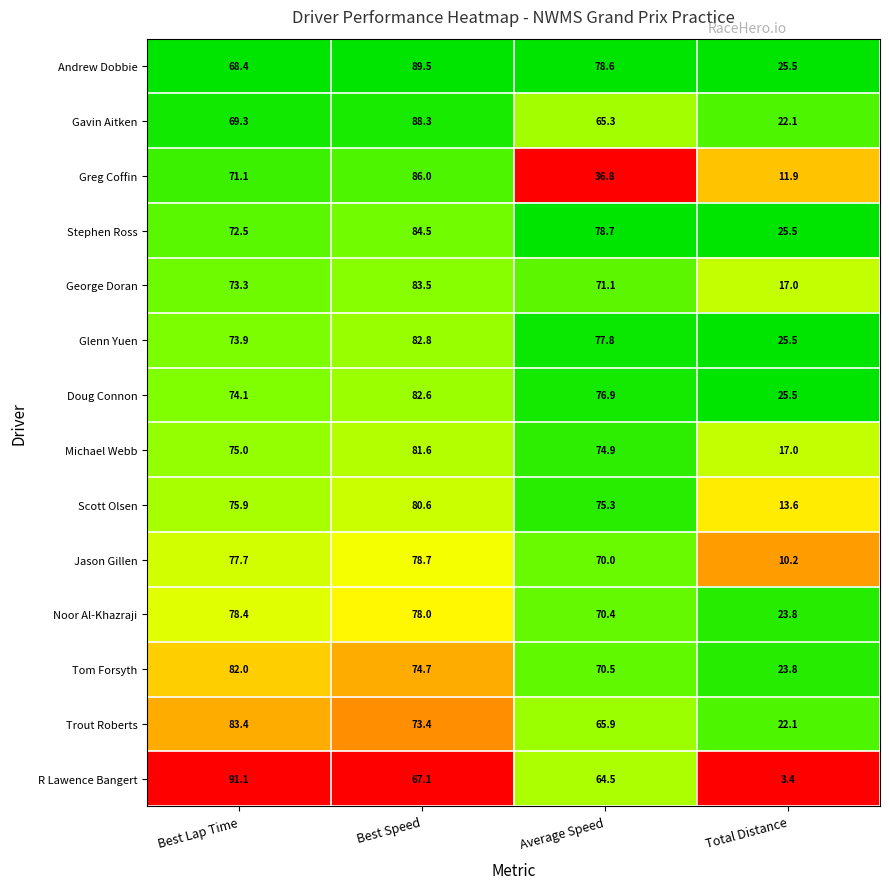

At which category is the sum across all series the highest?

Best Speed